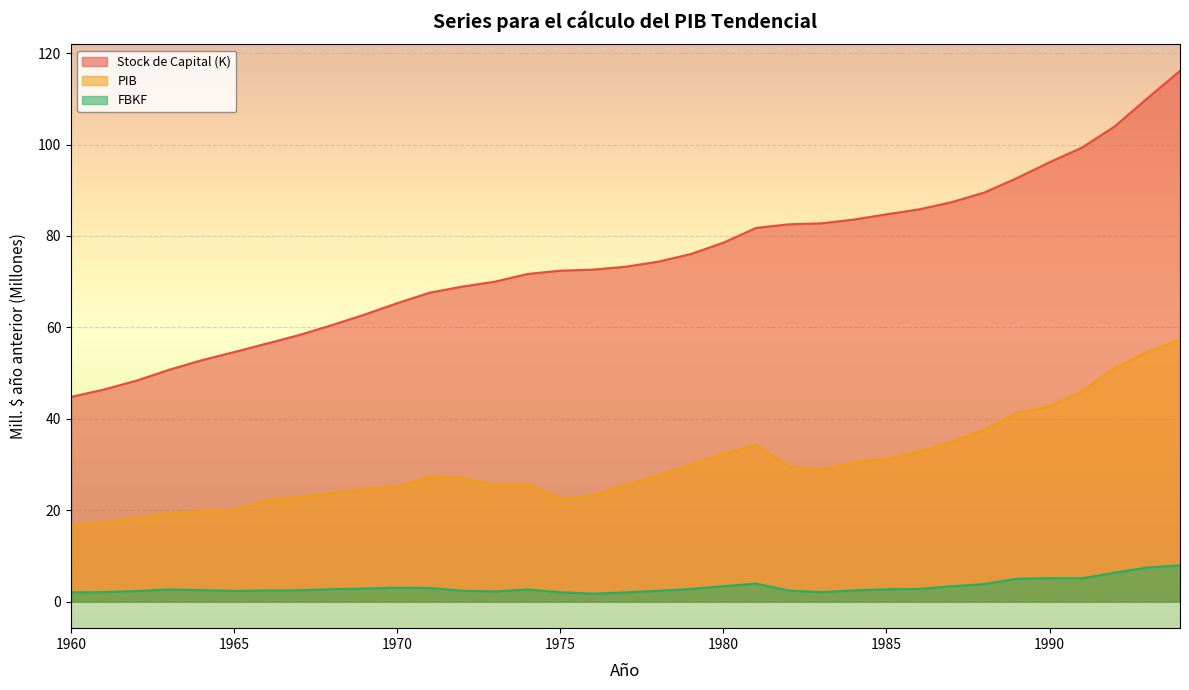

Reading left to right, extract all data points from this chart.

Stock de Capital (K): 44.8	46.4	48.3	50.7	52.8	54.6	56.5	58.3	60.5	62.8	65.3	67.6	68.9	70.0	71.7	72.4	72.6	73.3	74.4	76.0	78.5	81.7	82.5	82.8	83.6	84.7	85.8	87.4	89.5	92.7	96.1	99.3	104.0	110.1	116.1
PIB: 16.6	17.4	18.2	19.4	19.8	20.0	22.2	22.9	23.7	24.6	25.1	27.4	27.0	25.5	25.8	22.4	23.2	25.5	27.6	29.9	32.3	34.3	29.6	28.8	30.5	31.1	32.8	35.0	37.5	41.3	42.7	46.0	51.1	54.6	57.3
FBKF: 2.0	2.1	2.3	2.7	2.5	2.4	2.4	2.5	2.7	2.9	3.0	3.0	2.4	2.2	2.7	2.1	1.7	2.0	2.4	2.8	3.4	3.9	2.4	2.1	2.5	2.7	2.8	3.4	3.8	5.0	5.1	5.1	6.3	7.5	7.9